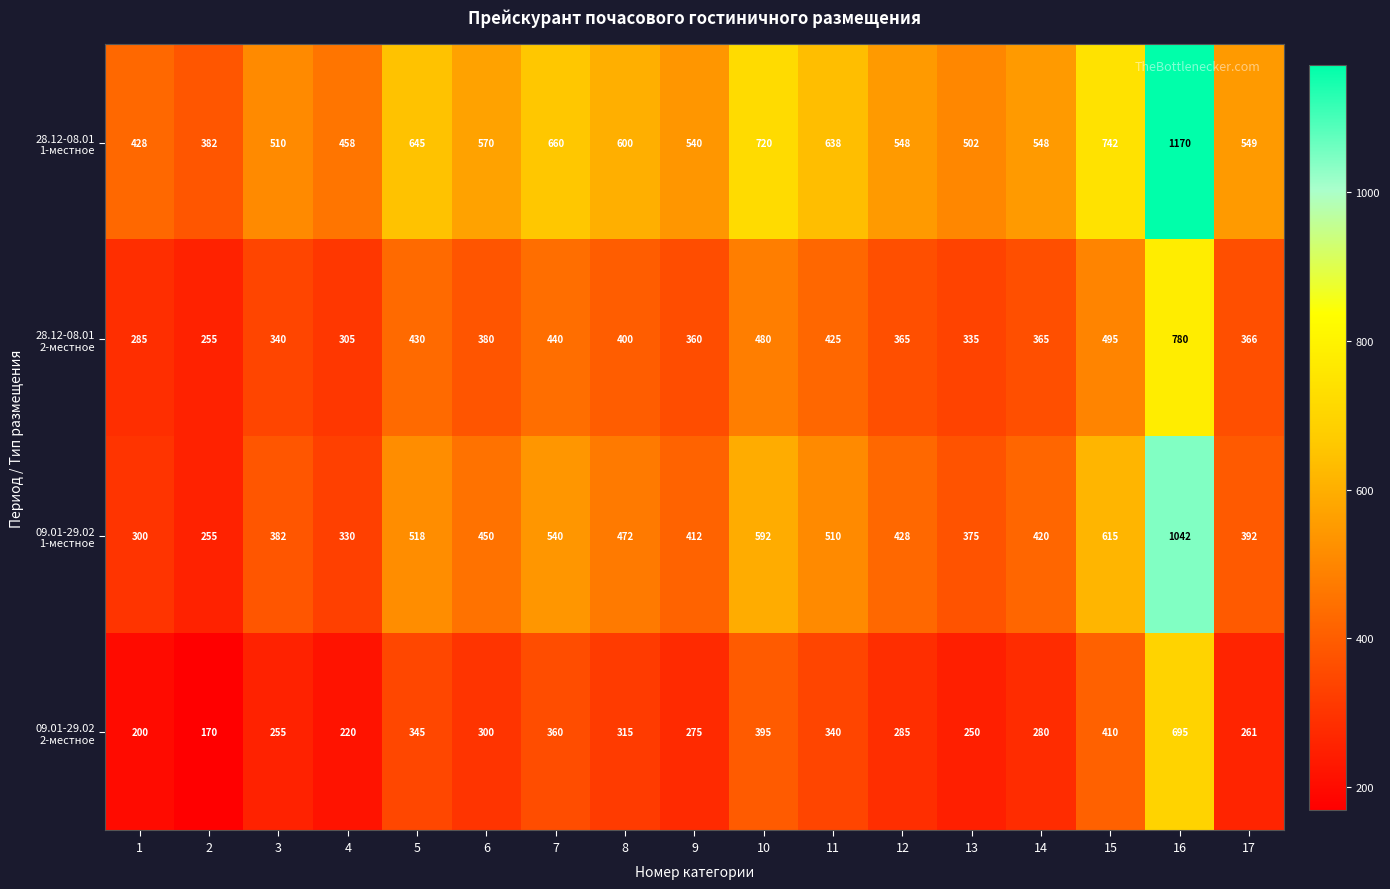

At which category does the chart reach its peak across all series?

16